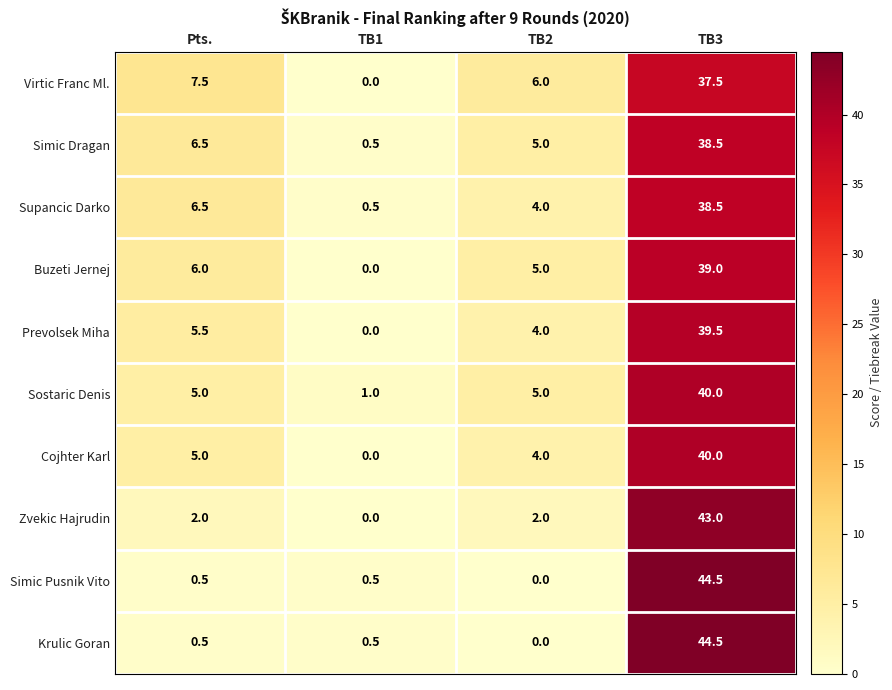

Which label corresponds to the largest value in the chart?

TB3